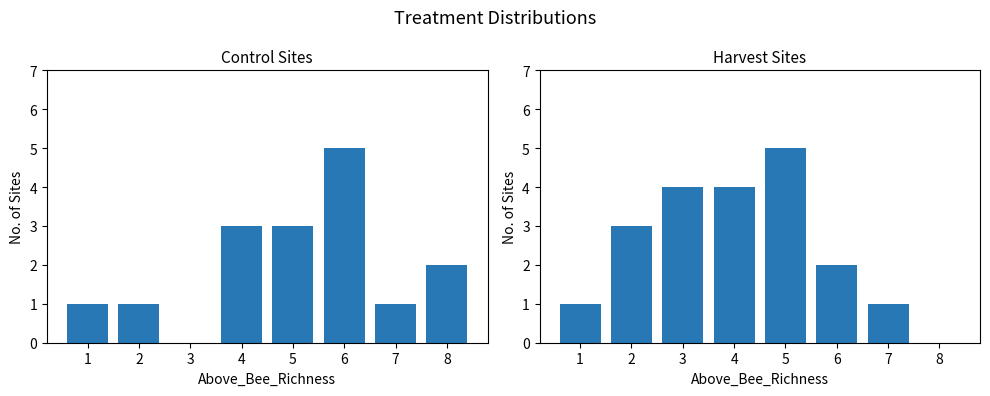

What are all the series names shown in the legend?

Control, Harvest